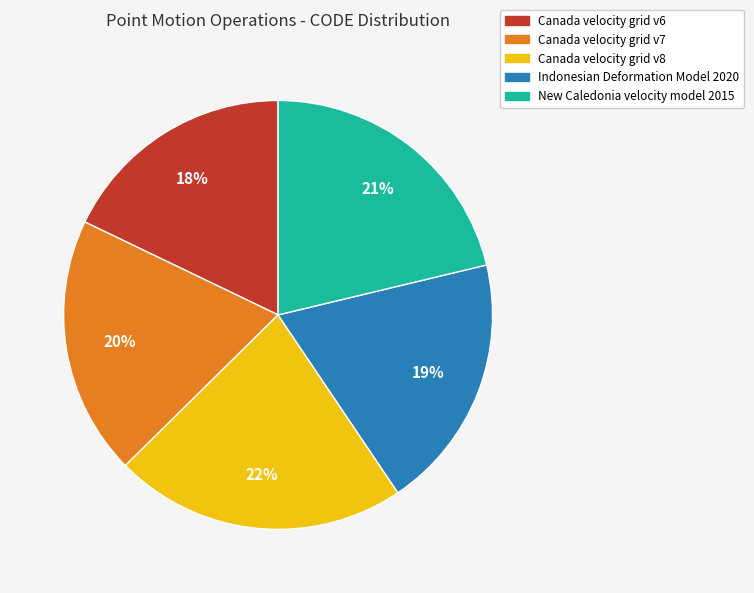

To the nearest percent, what is the combined percentage of Canada velocity grid v6 and Canada velocity grid v8?

40%